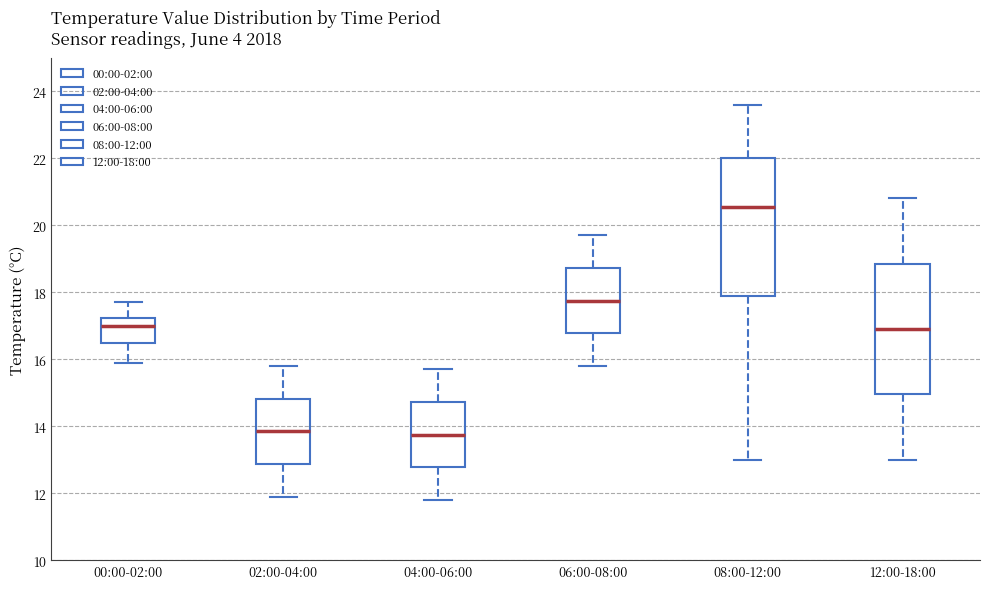

Reading left to right, transcribe this box plot: for each box, give where its median line is, the range the box spans, and where its two whiskers end, as read against the y-axis. The values are not printed on the chart, so give them approximately, as read against the axis.

00:00-02:00: median 17.0, box 16.6 to 17.2, whiskers 16.0 to 17.8
02:00-04:00: median 13.8, box 12.8 to 14.8, whiskers 12.0 to 15.8
04:00-06:00: median 13.8, box 12.8 to 14.8, whiskers 11.8 to 15.8
06:00-08:00: median 17.8, box 16.8 to 18.8, whiskers 15.8 to 19.8
08:00-12:00: median 20.6, box 17.8 to 22.0, whiskers 13.0 to 23.6
12:00-18:00: median 17.0, box 15.0 to 18.8, whiskers 13.0 to 20.8